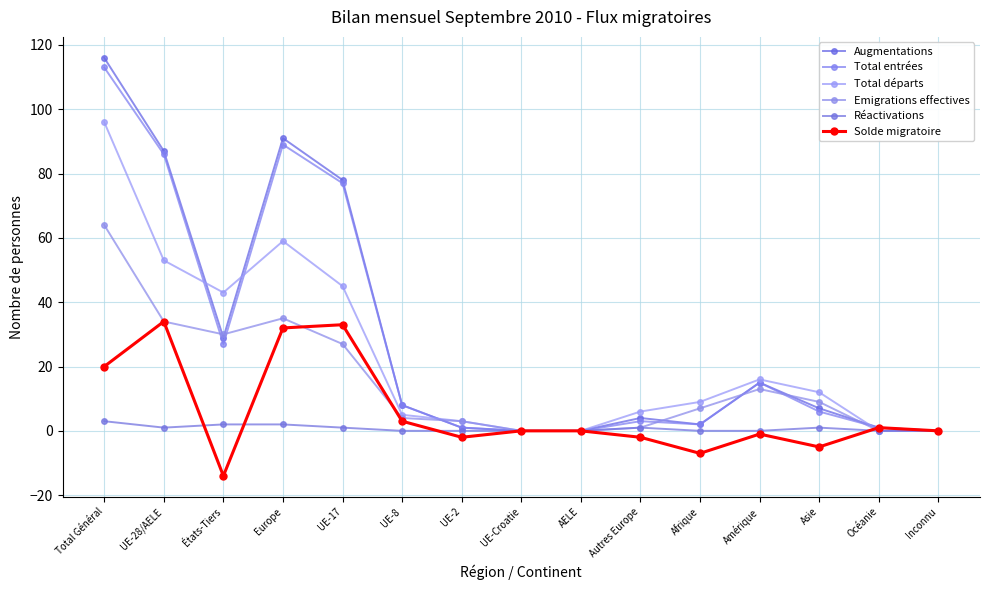

What is the spread (max minus min) of values at Asie?

17